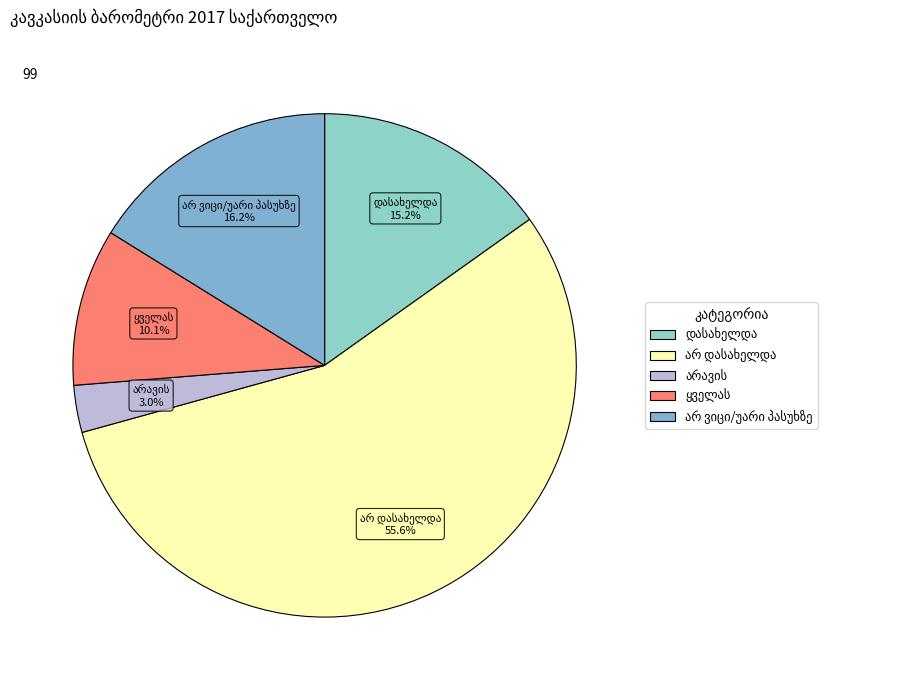

Does any single category account for the majority?

Yes